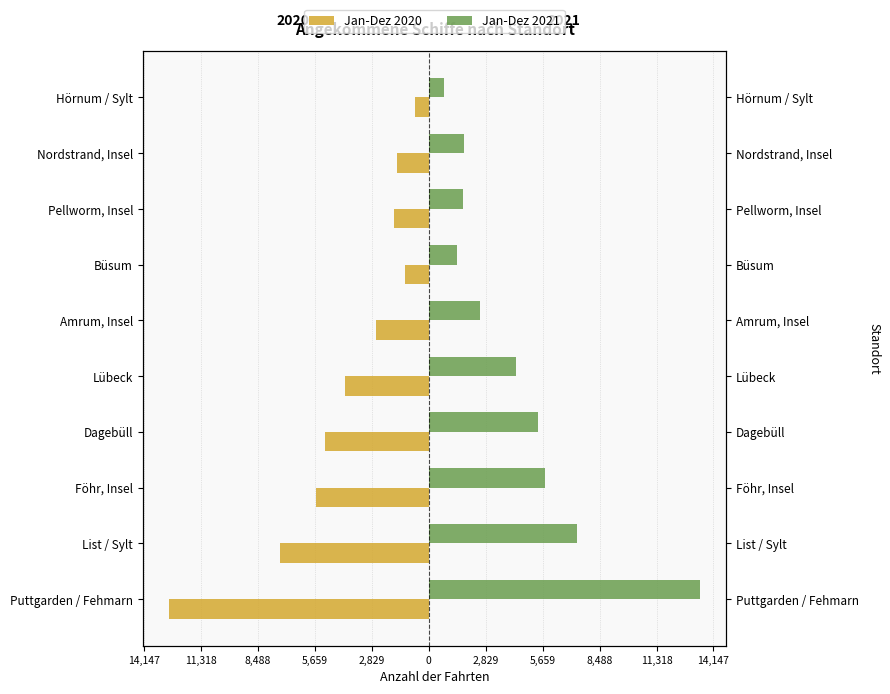

What are all the series names shown in the legend?

Jan-Dez 2020, Jan-Dez 2021